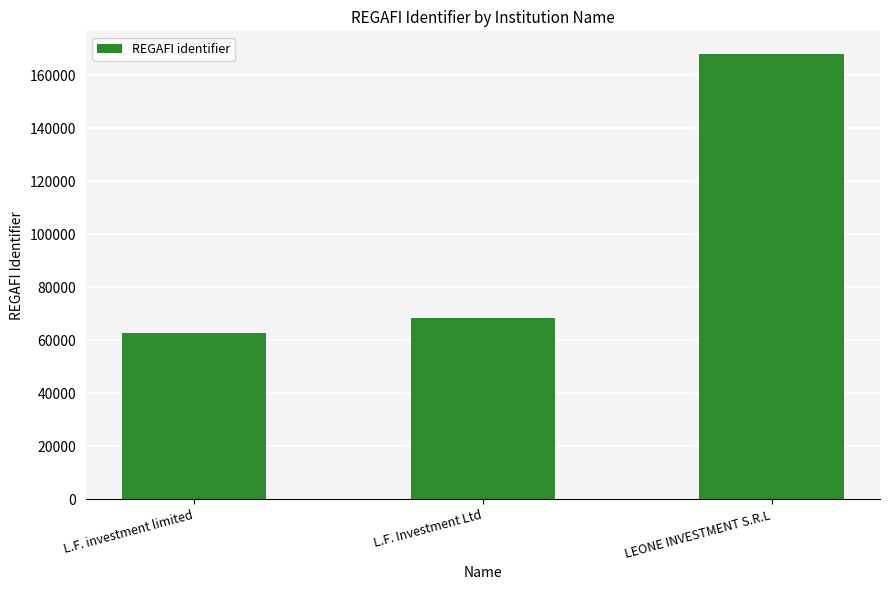

List the labels in order of value, smallest first.

L.F. investment limited, L.F. Investment Ltd, LEONE INVESTMENT S.R.L